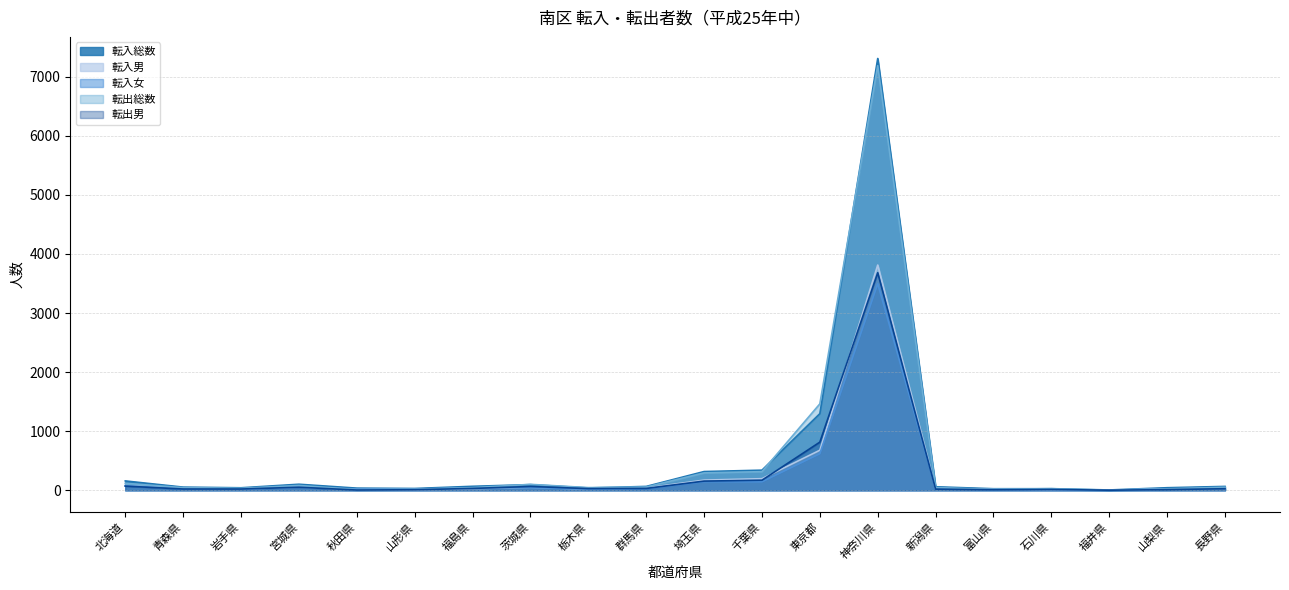

At which category does the chart reach its minimum across all series?

福井県